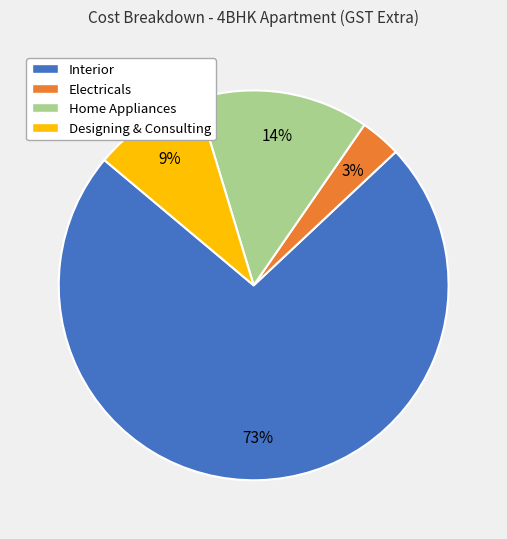

Does any single category account for the majority?

Yes